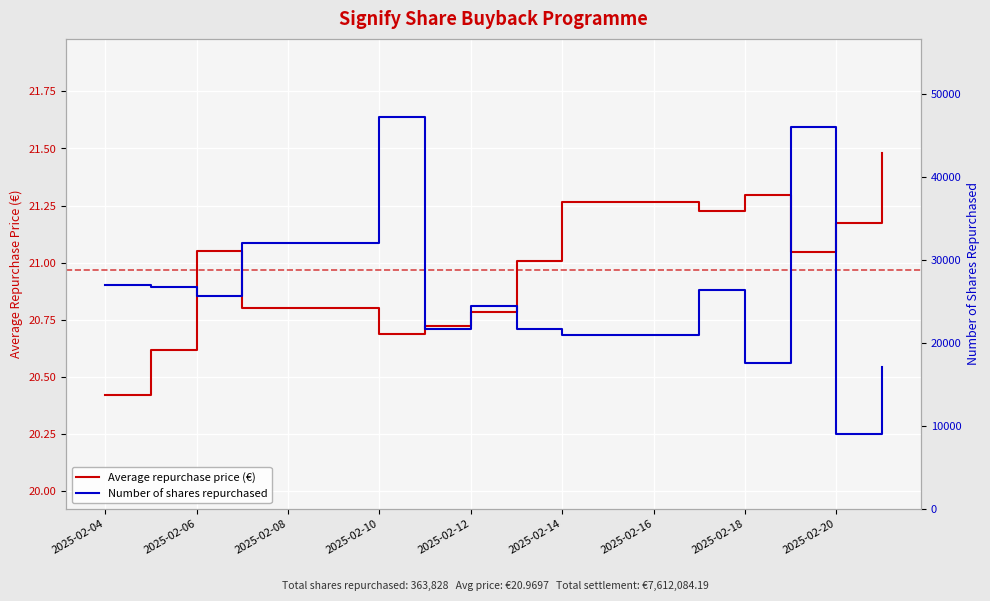

True or false: Number of shares repurchased has a value of 21979.9 at 2025-02-12.

False